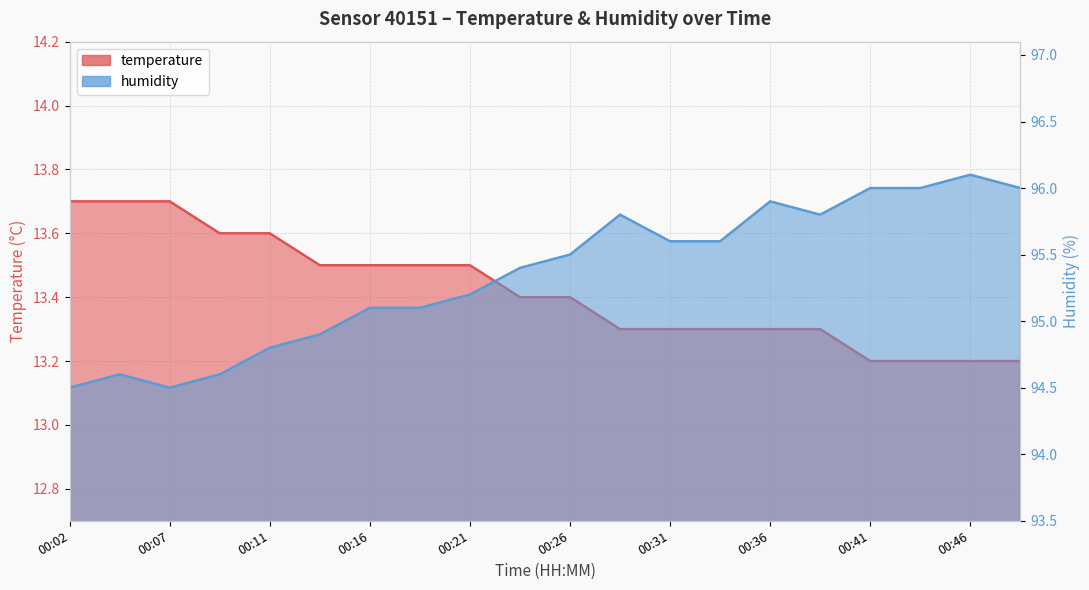

At which label does humidity reach its peak?

00:46